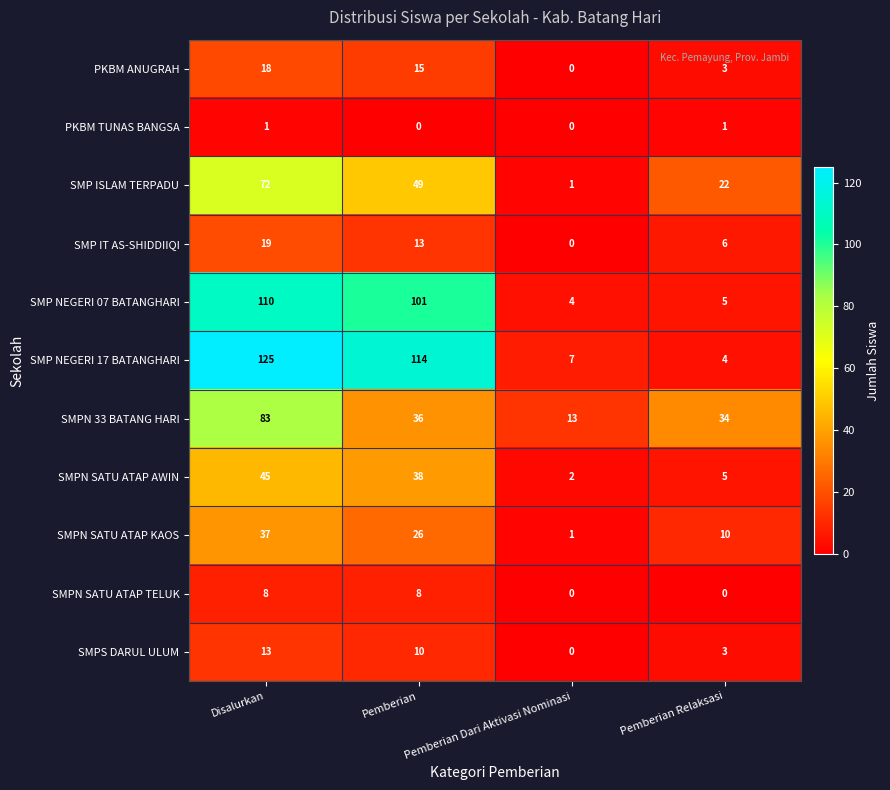

What value does the SMPN SATU ATAP AWIN series have at Pemberian, to the nearest 10?

40